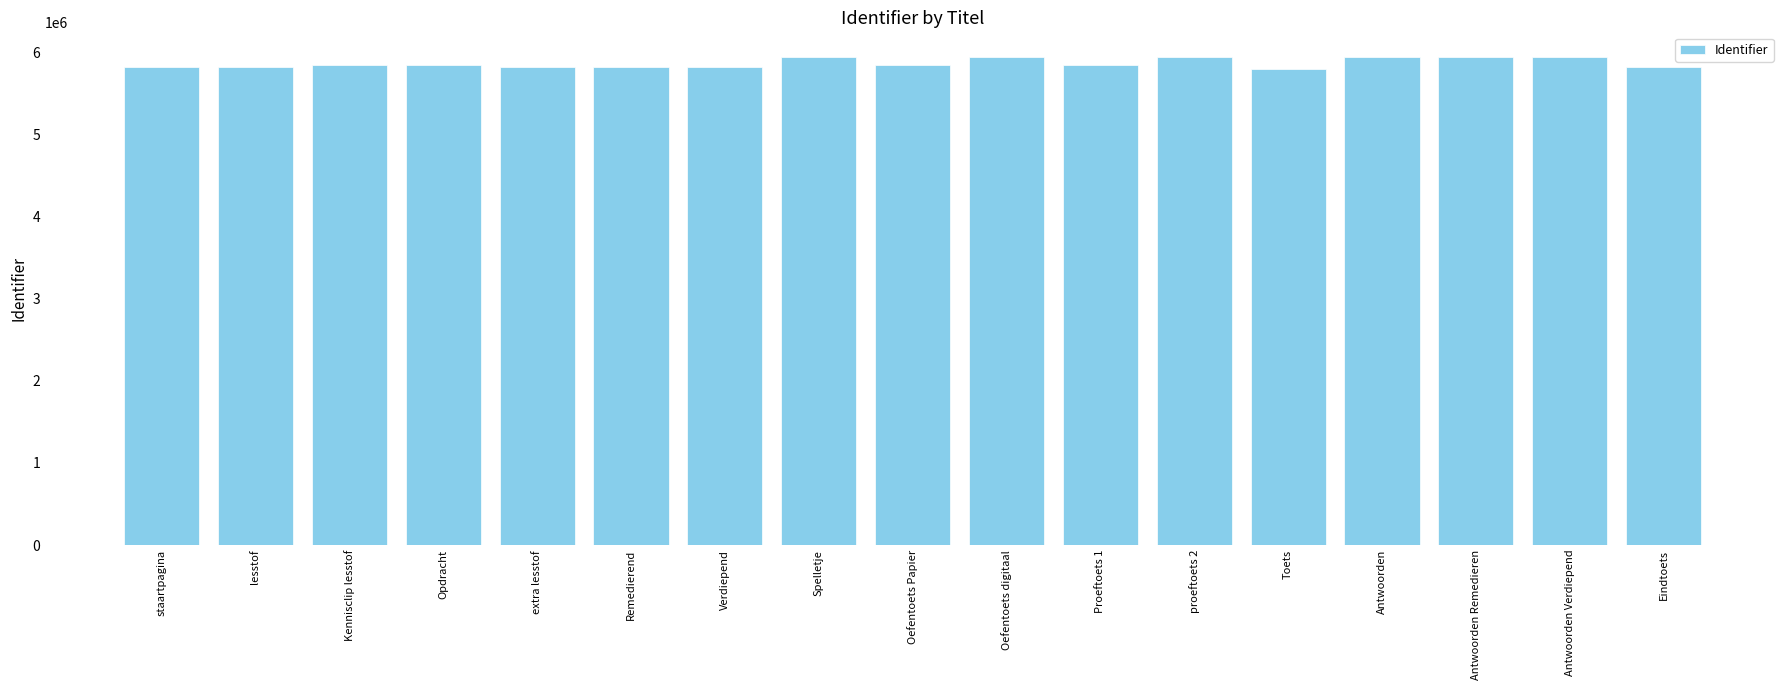

What is the label of the 5th bar from the right?

Toets